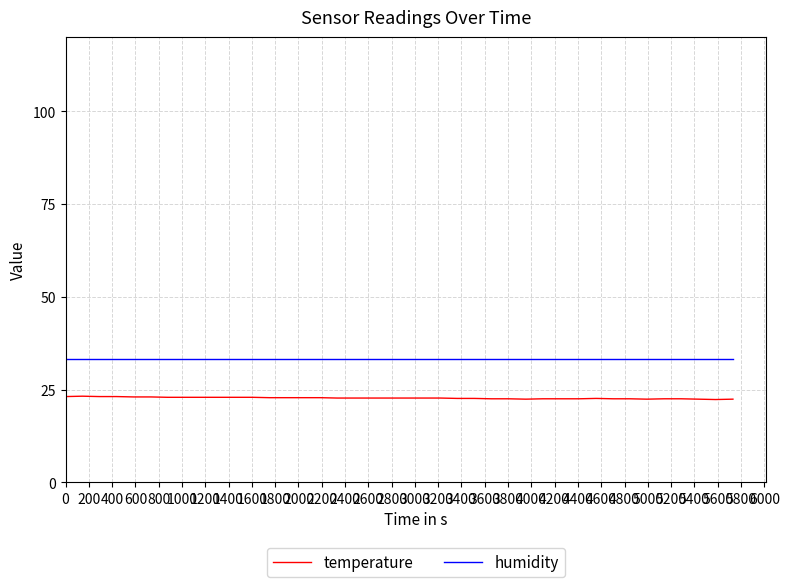

What is the greatest value displayed?

33.3